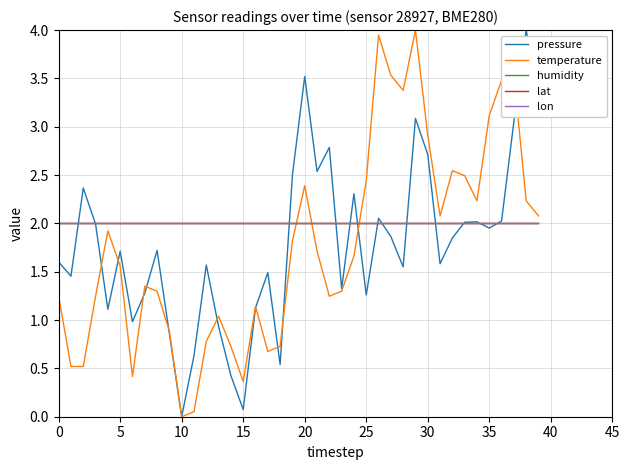

True or false: temperature and lat cross at least once.

True